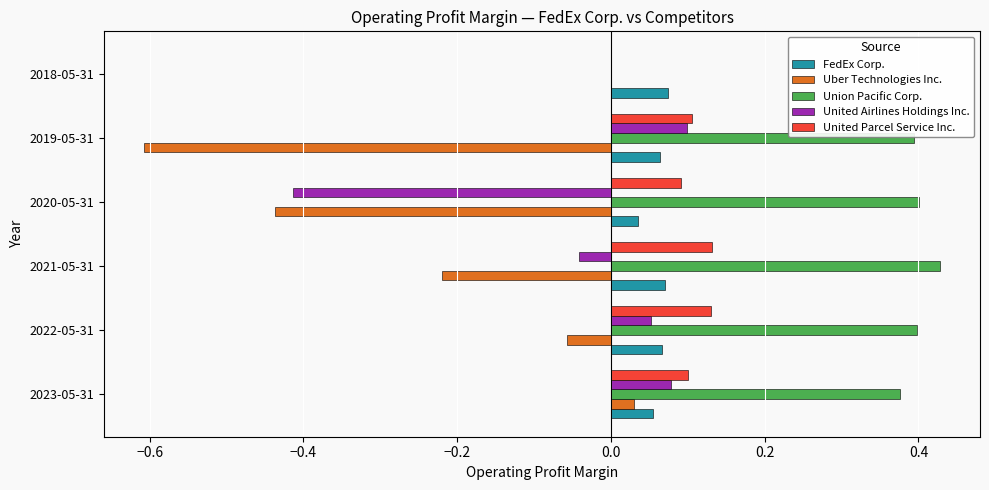

Between 2023-05-31 and 2019-05-31, which series saw the biggest shift?

Uber Technologies Inc.